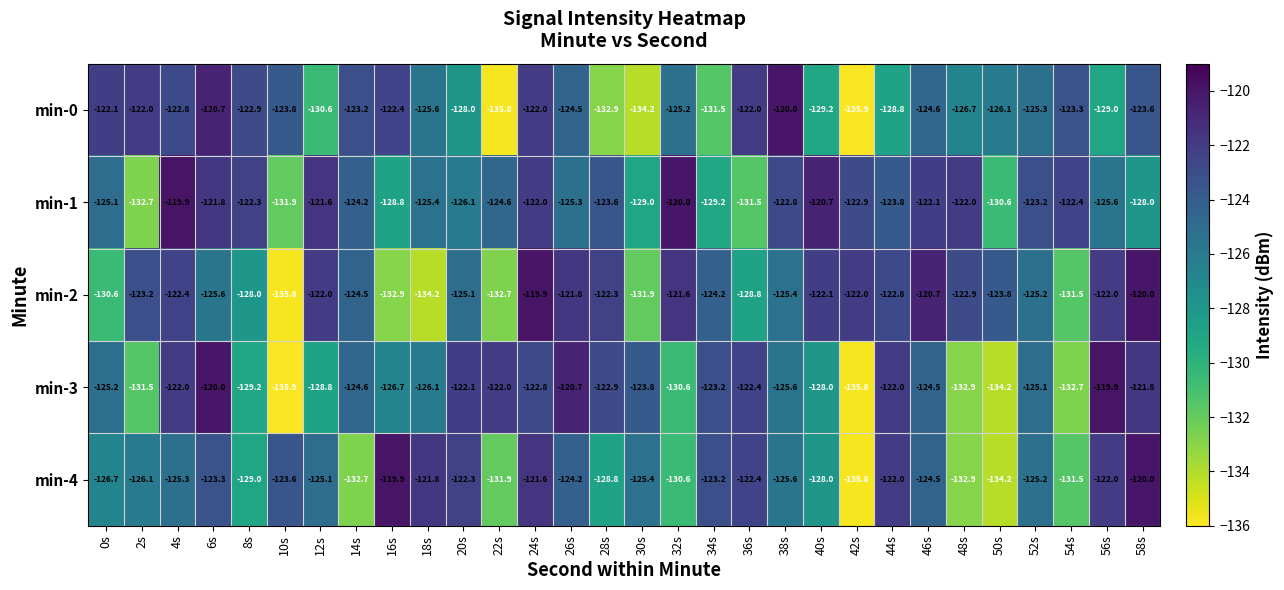

At which category is the sum across all series the highest?

24s